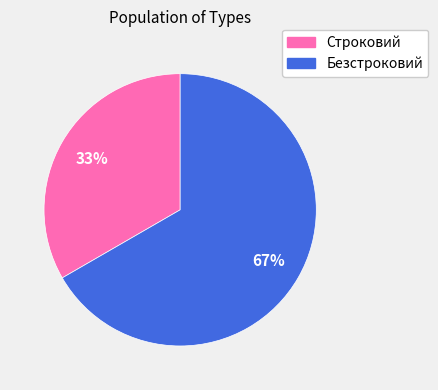

What is the ratio of the value at Безстроковий to the value at Строковий?

2.0